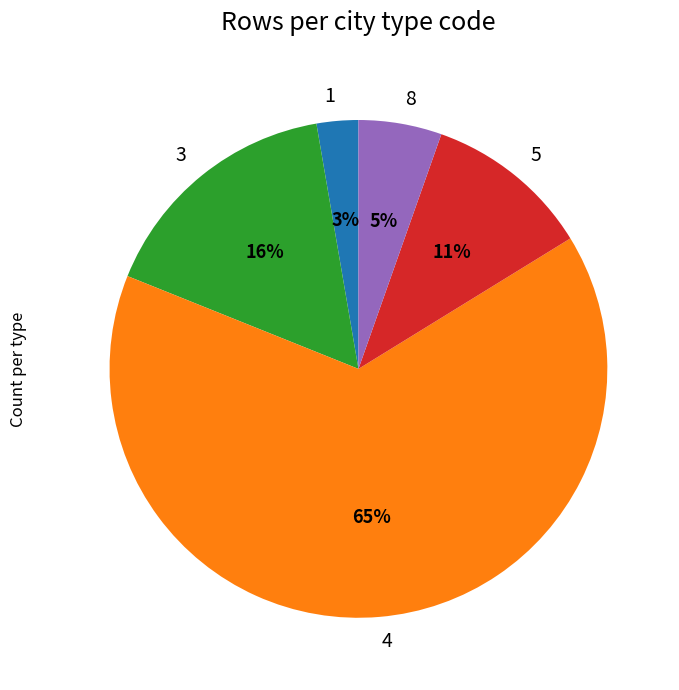

Approximately how many times larger is the value at 8 compared to 5?

0.5